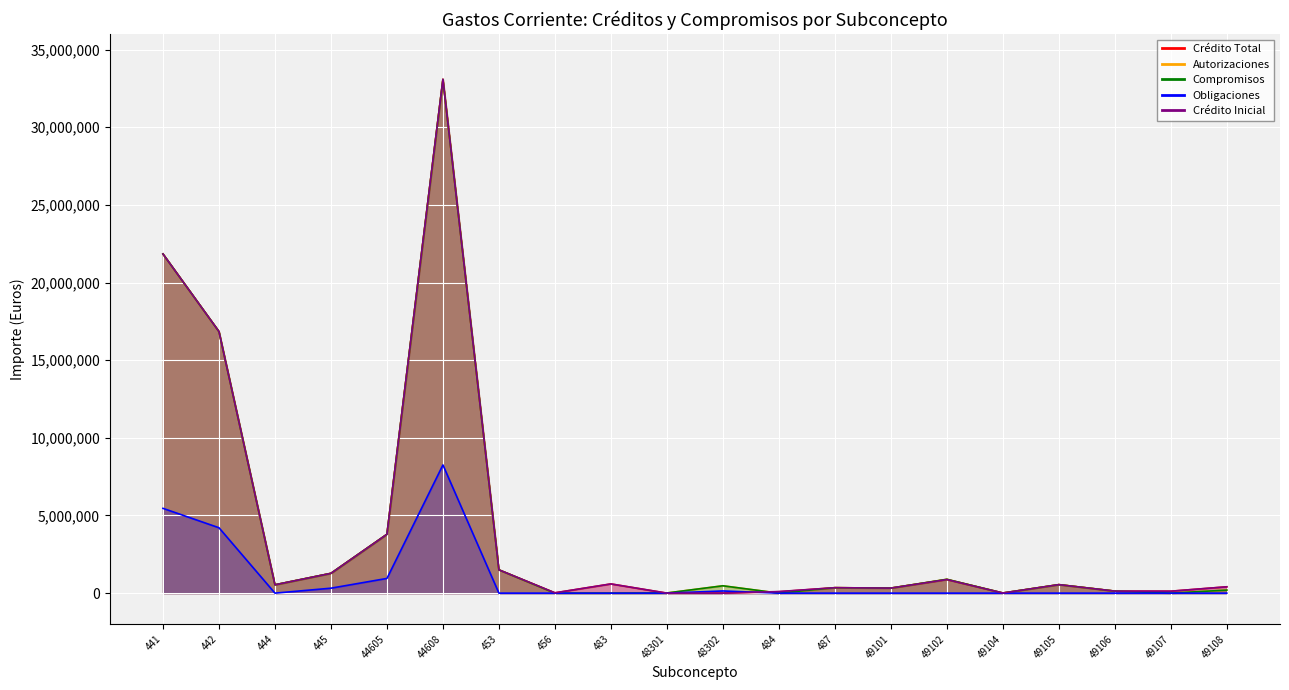

Which series has the largest total across all categories?

Crédito Inicial